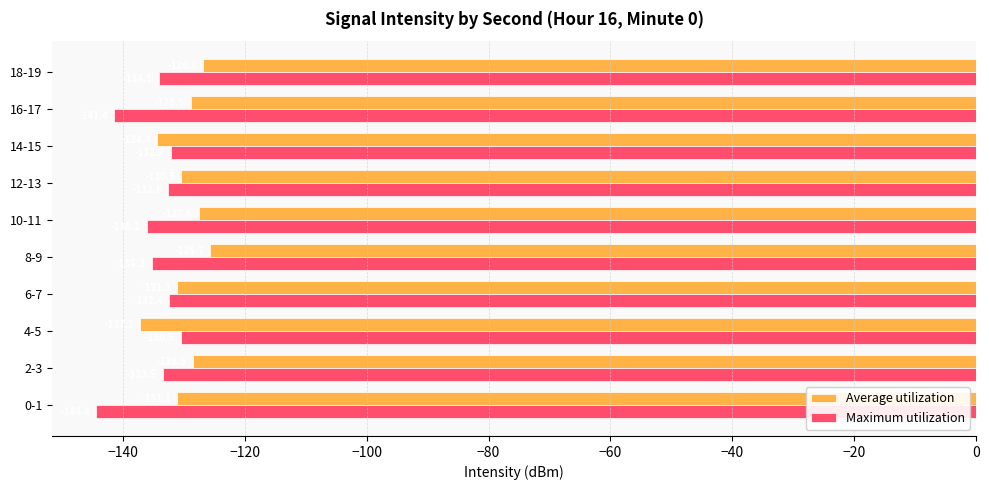

At which label is Maximum utilization closest to -137?

10-11